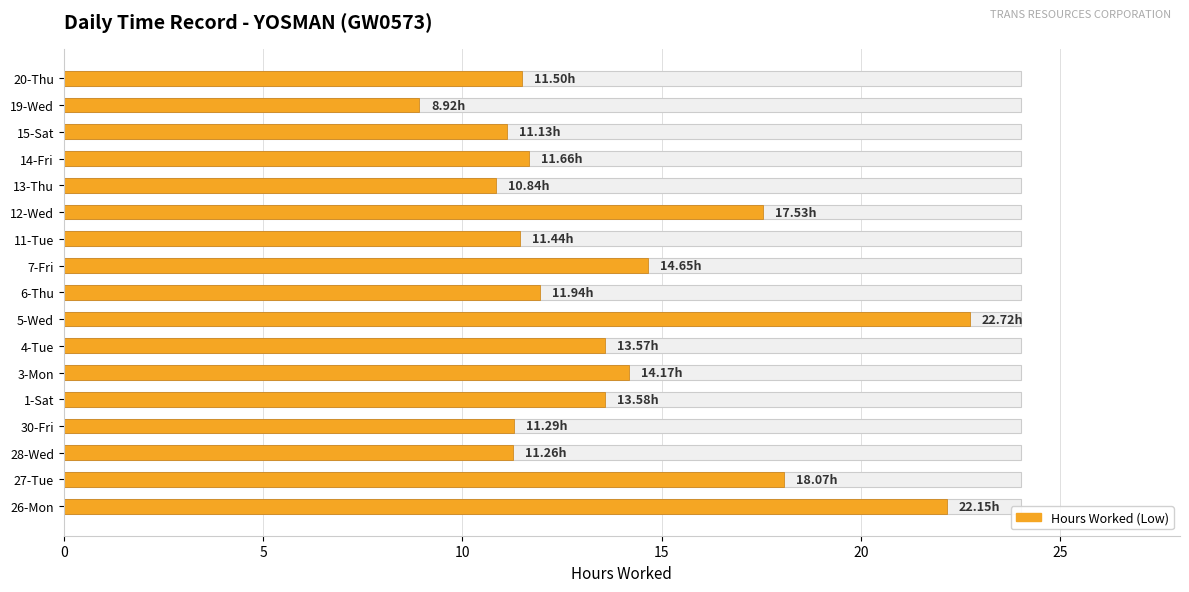

What is the change in value from 27-Tue to 11-Tue?

-6.6